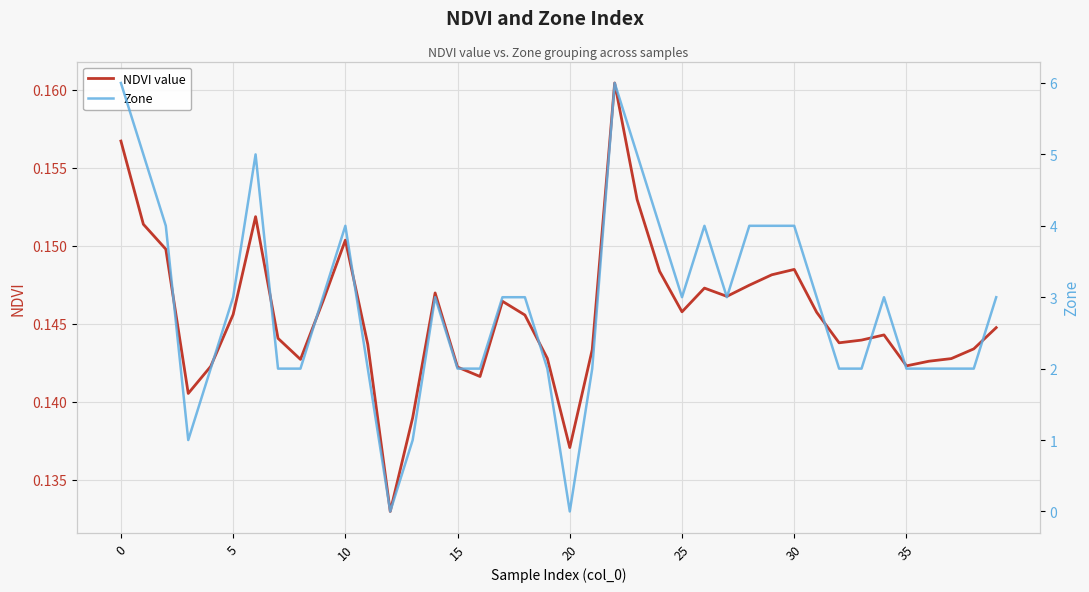

Rank the series by their maximum value, from highest to lowest.

Zone, NDVI value